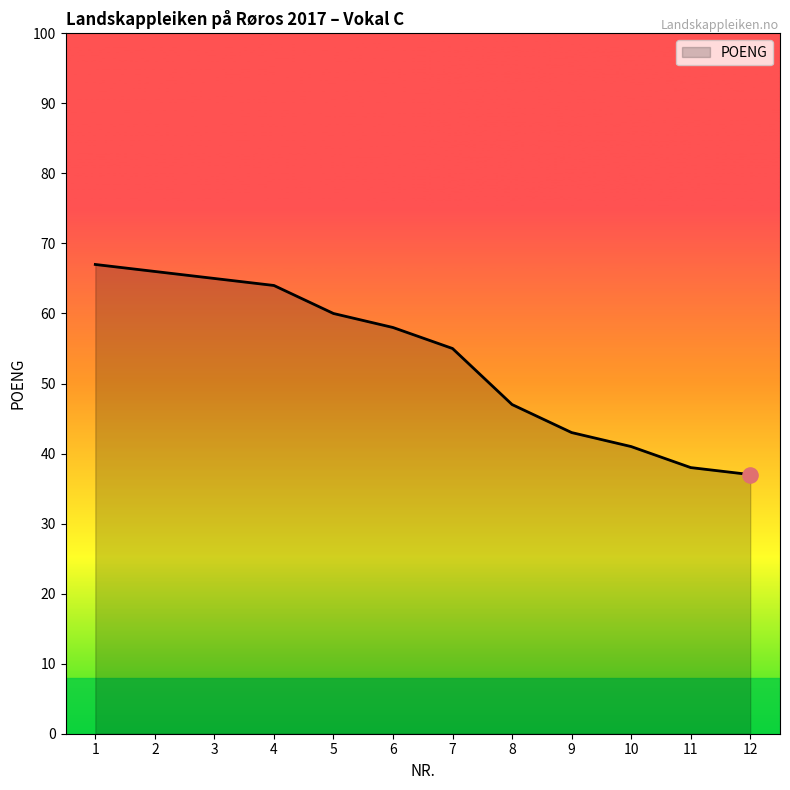

Approximately how many times larger is the value at 3 compared to 4?

1.0